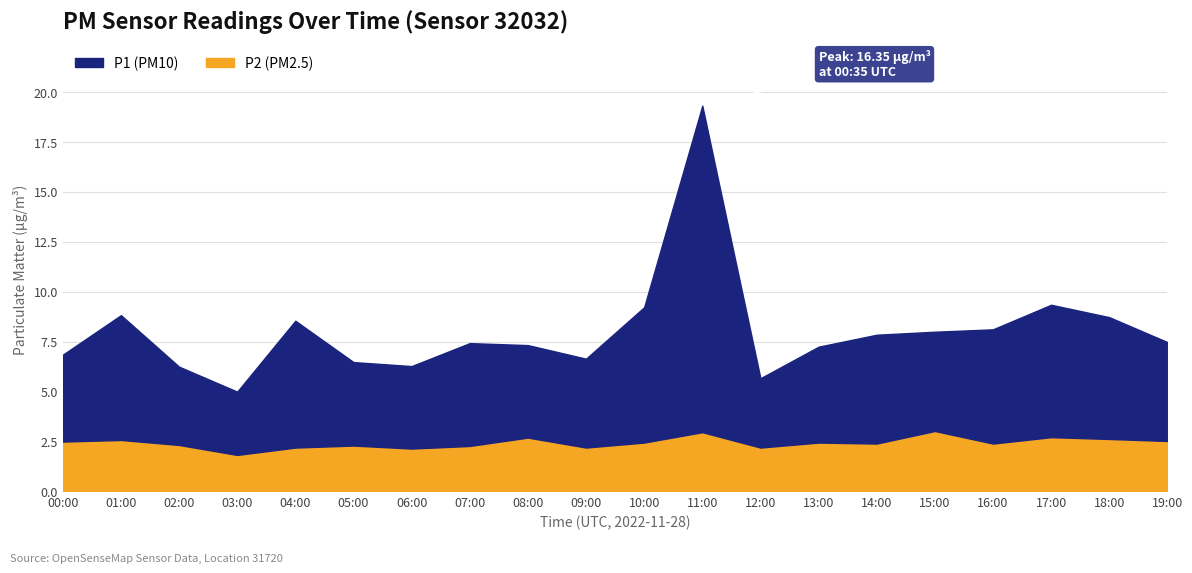

The P2 series shows 1.3 at 16:00. True or false?

False